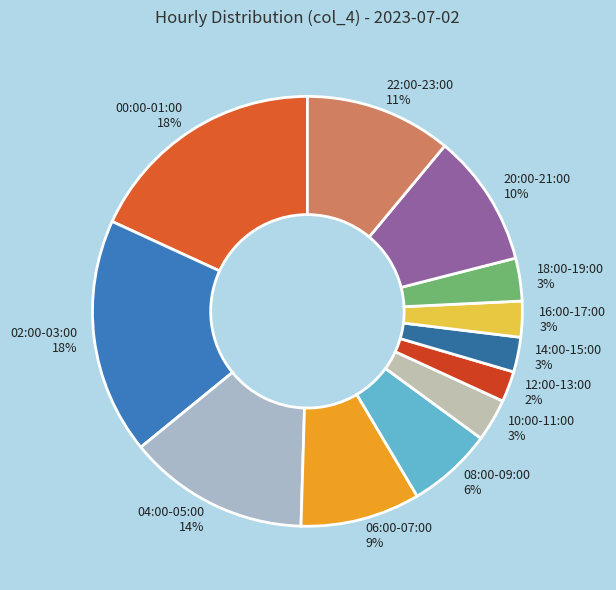

To the nearest percent, what is the difference between the largest and smallest slice percentages?

16%